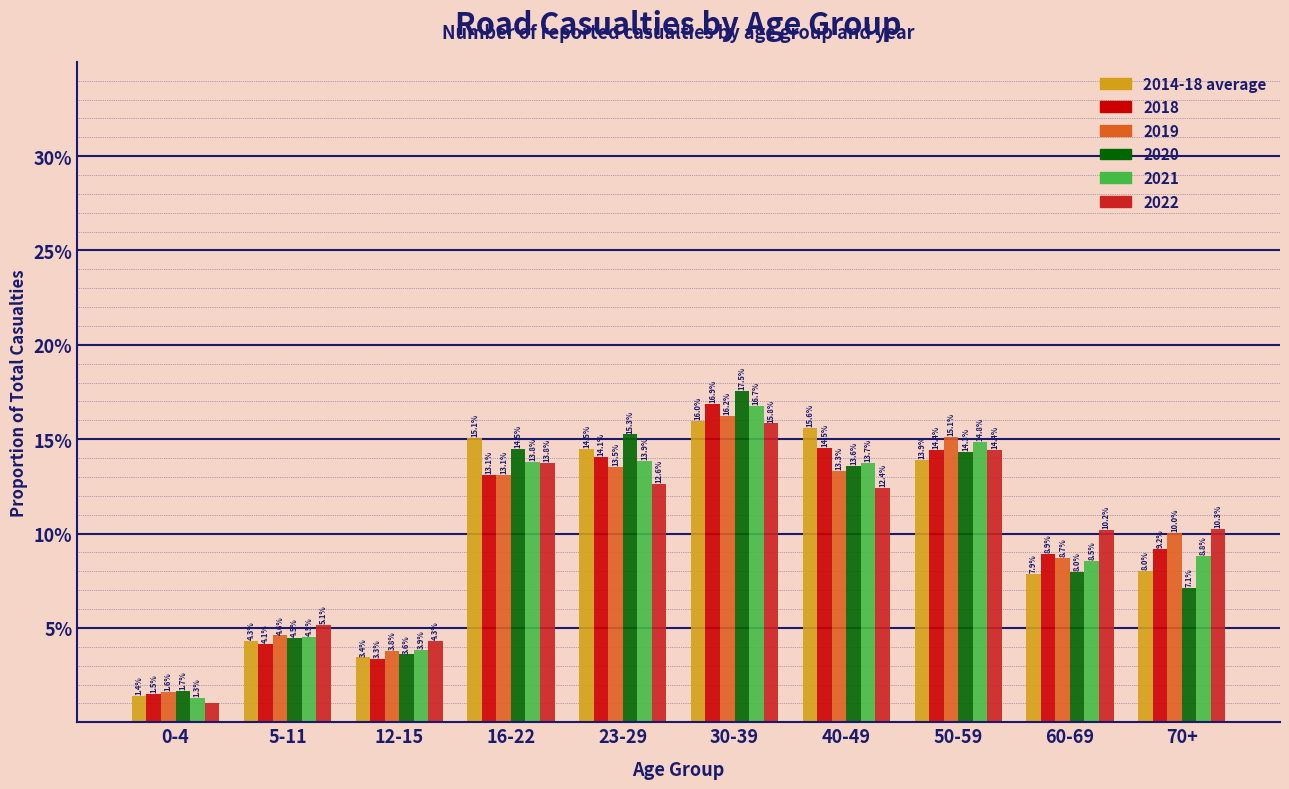

What are all the series names shown in the legend?

2014-18 average, 2018, 2019, 2020, 2021, 2022